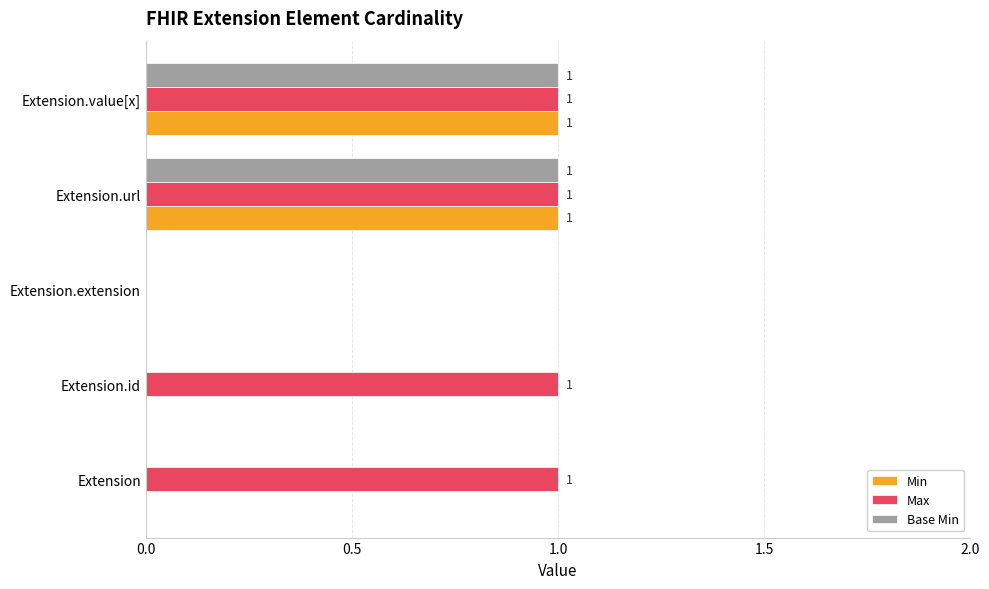

Which series has the largest total across all categories?

Max